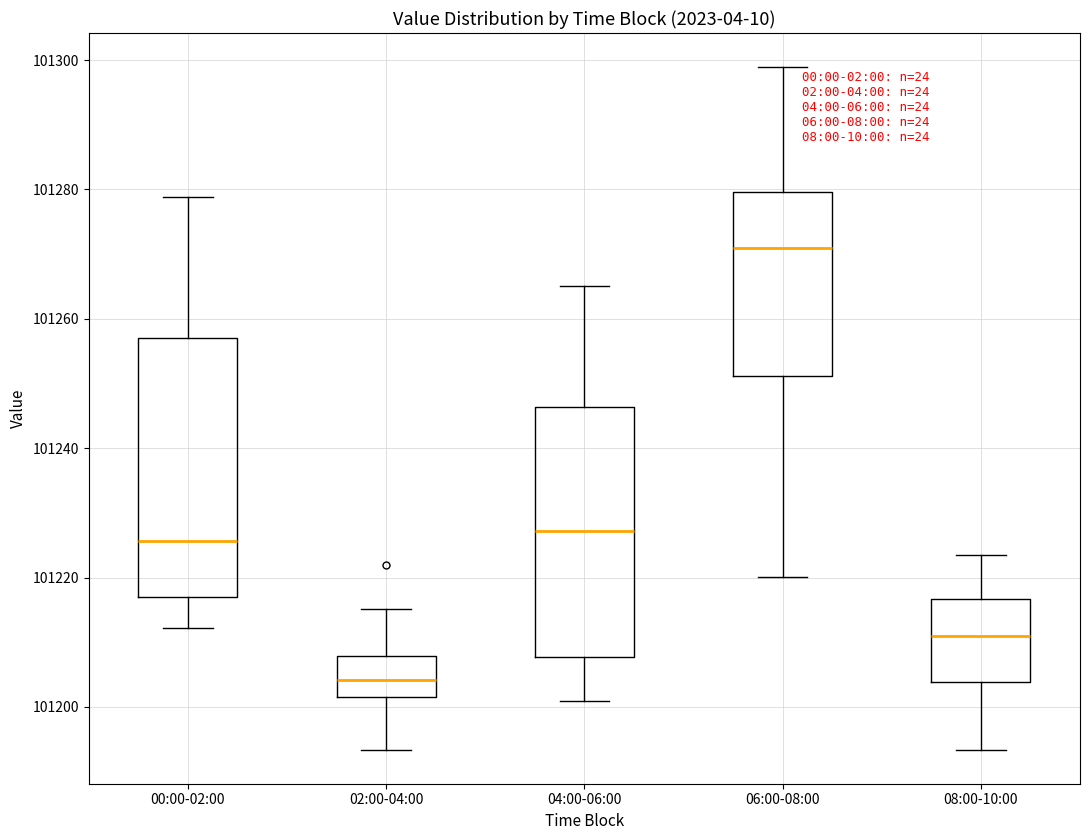

Reading left to right, transcribe this box plot: for each box, give where its median line is, the range the box spans, and where its two whiskers end, as read against the y-axis. The values are not printed on the chart, so give them approximately, as read against the axis.

00:00-02:00: median 101226, box 101216 to 101258, whiskers 101212 to 101278
02:00-04:00: median 101204, box 101202 to 101208, whiskers 101194 to 101216
04:00-06:00: median 101228, box 101208 to 101246, whiskers 101200 to 101266
06:00-08:00: median 101270, box 101252 to 101280, whiskers 101220 to 101298
08:00-10:00: median 101210, box 101204 to 101216, whiskers 101194 to 101224